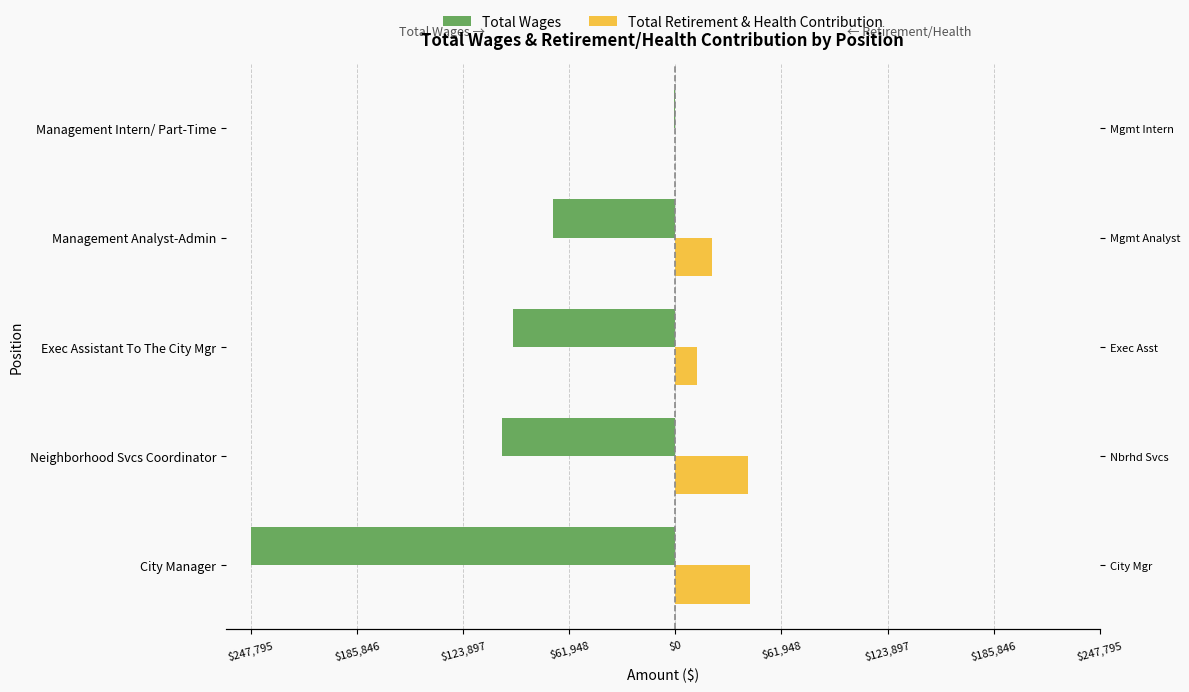

True or false: Total Retirement & Health Contribution has a value of 61689 at Neighborhood Svcs Coordinator.

False